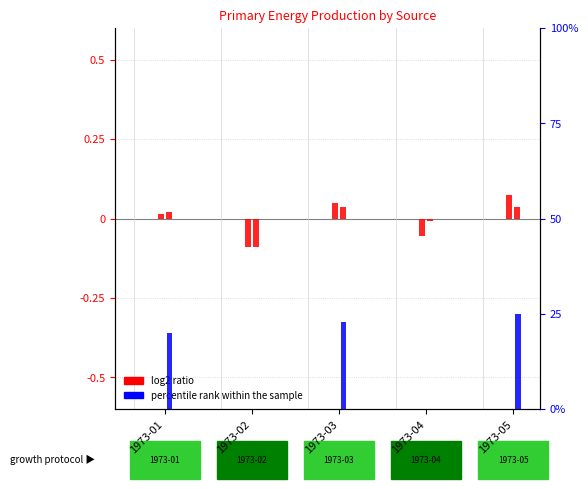

Read the log2 ratio value at 1973-02.

-0.1